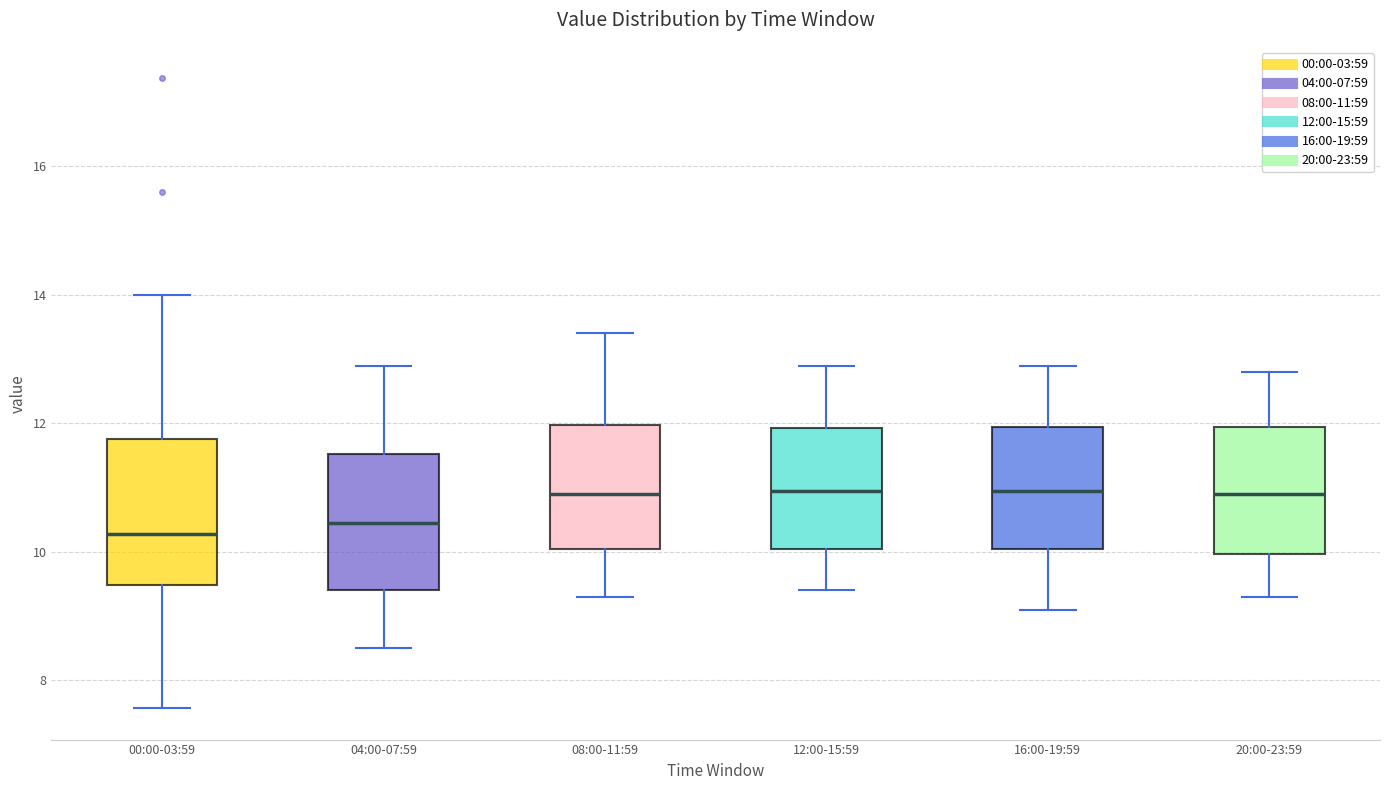

Reading left to right, transcribe this box plot: for each box, give where its median line is, the range the box spans, and where its two whiskers end, as read against the y-axis. The values are not printed on the chart, so give them approximately, as read against the axis.

00:00-03:59: median 10.2, box 9.4 to 11.8, whiskers 7.6 to 14.0
04:00-07:59: median 10.4, box 9.4 to 11.6, whiskers 8.6 to 13.0
08:00-11:59: median 11.0, box 10.0 to 12.0, whiskers 9.4 to 13.4
12:00-15:59: median 11.0, box 10.0 to 12.0, whiskers 9.4 to 13.0
16:00-19:59: median 11.0, box 10.0 to 12.0, whiskers 9.2 to 13.0
20:00-23:59: median 11.0, box 10.0 to 12.0, whiskers 9.4 to 12.8